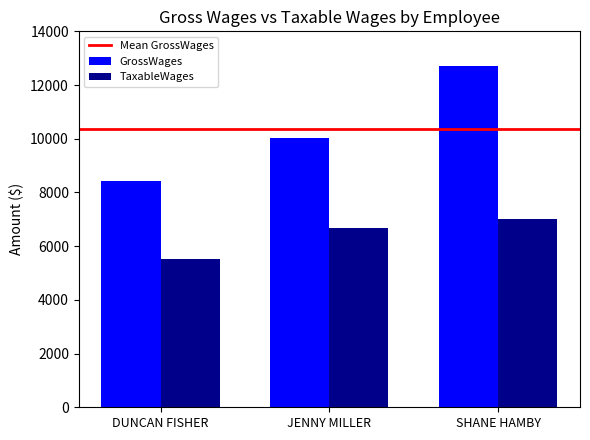

Rank the categories by GrossWages value from highest to lowest.

SHANE HAMBY, JENNY MILLER, DUNCAN FISHER